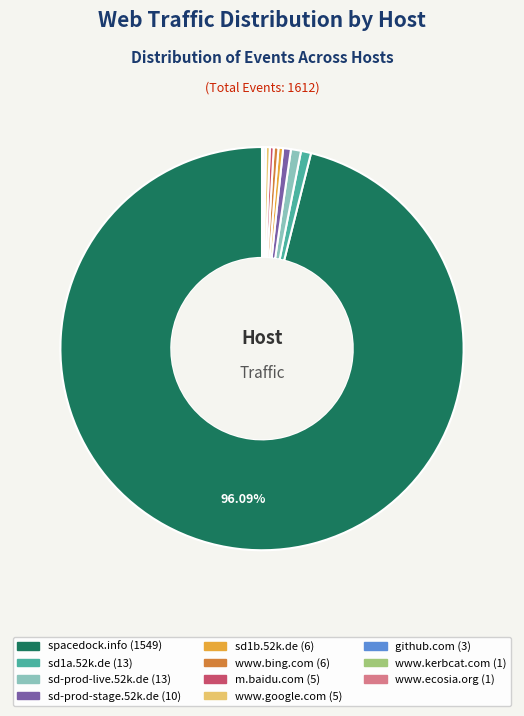

To the nearest percent, what is the combined percentage of sd-prod-stage.52k.de and sd1b.52k.de?

1%